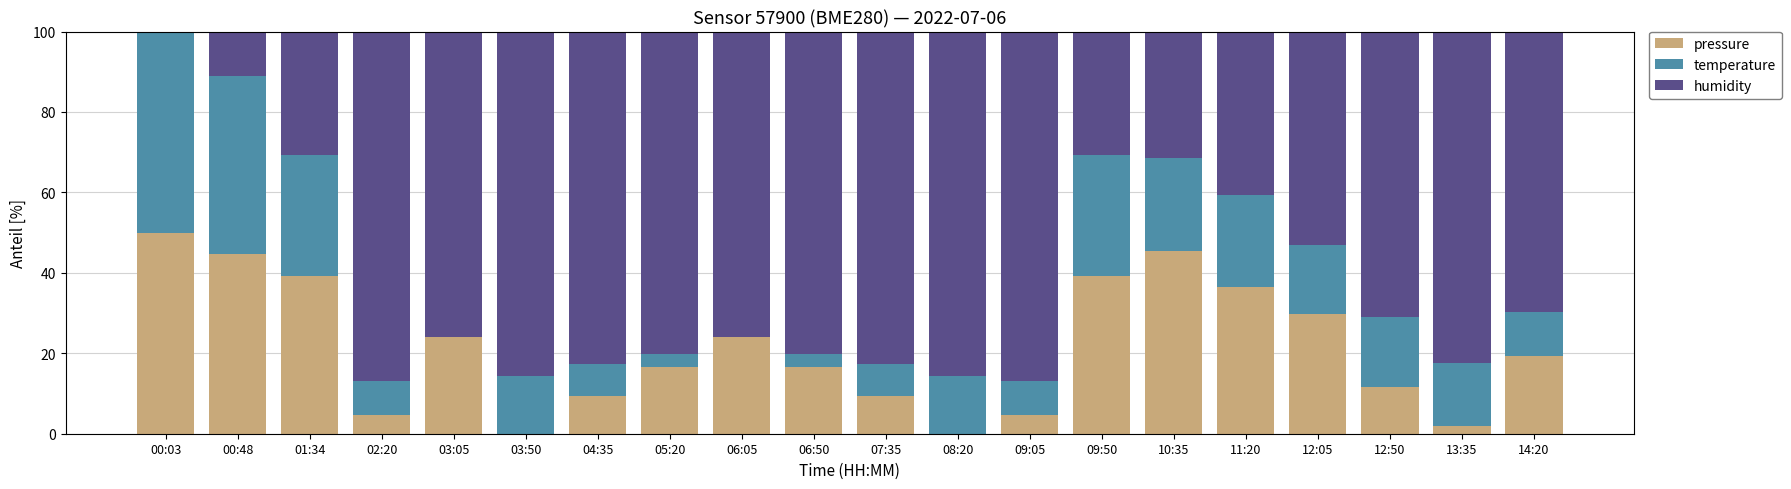

Is it true that pressure equals 10.3 at 09:50?

False